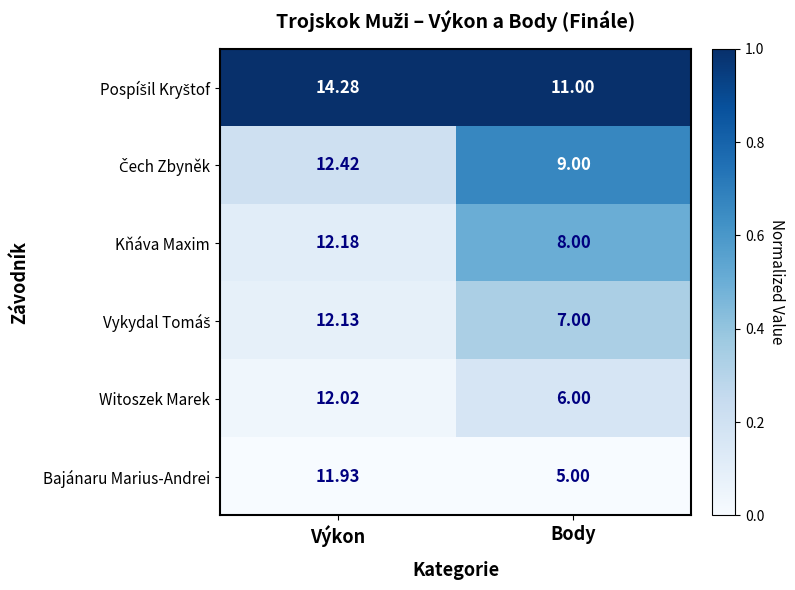

Is the value of Bajánaru Marius-Andrei at Body greater than the value of Witoszek Marek at Body?

No